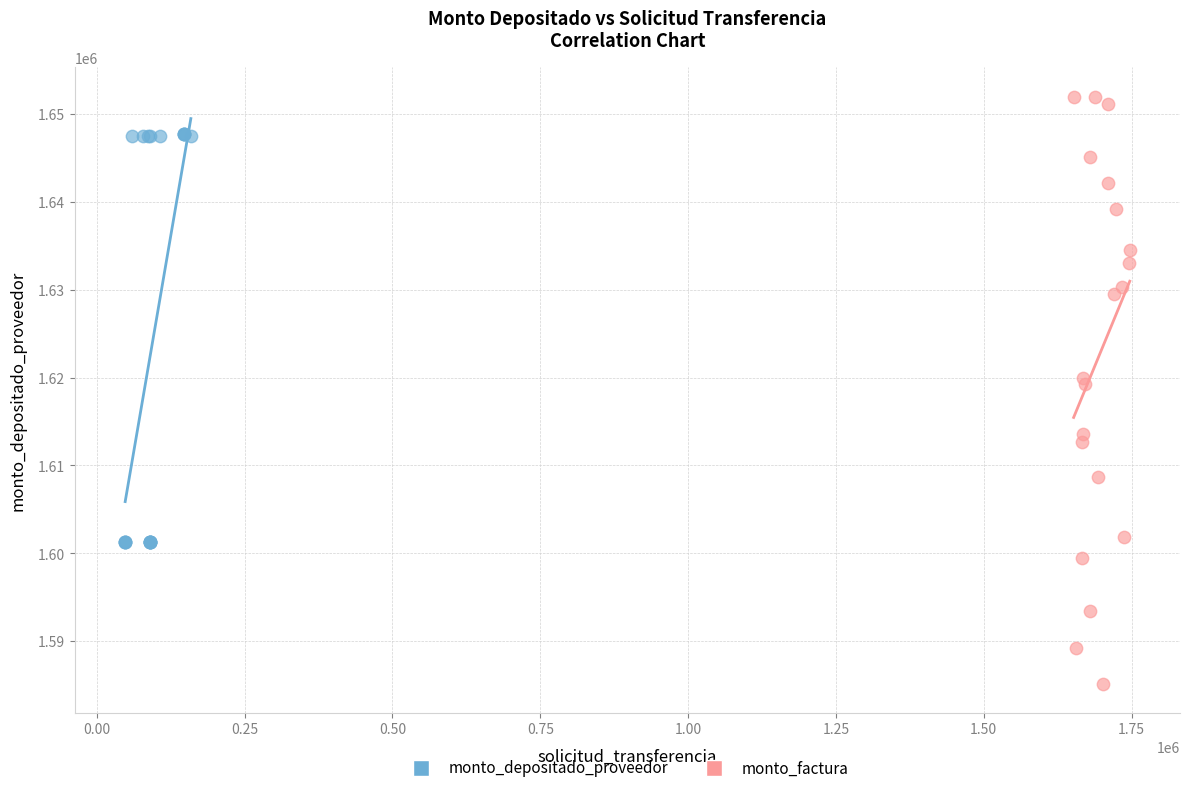

Which series contains the highest Y value?

monto_factura